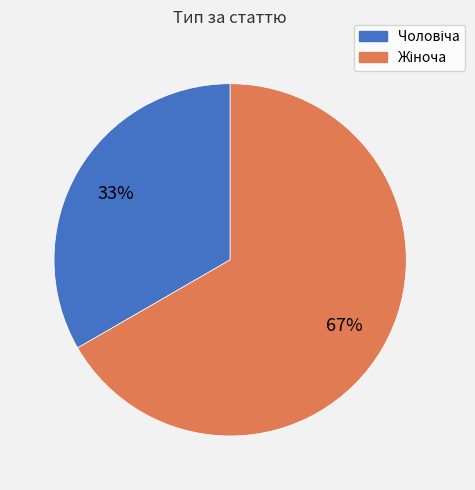

To the nearest percent, what is the average slice percentage?

50%